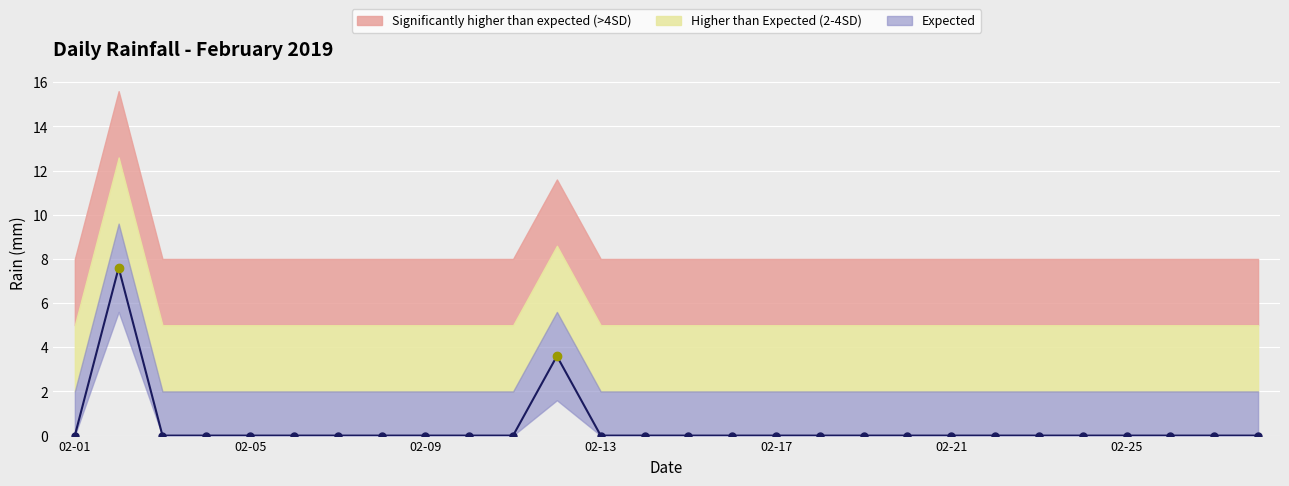

How many data points does each series have?

28